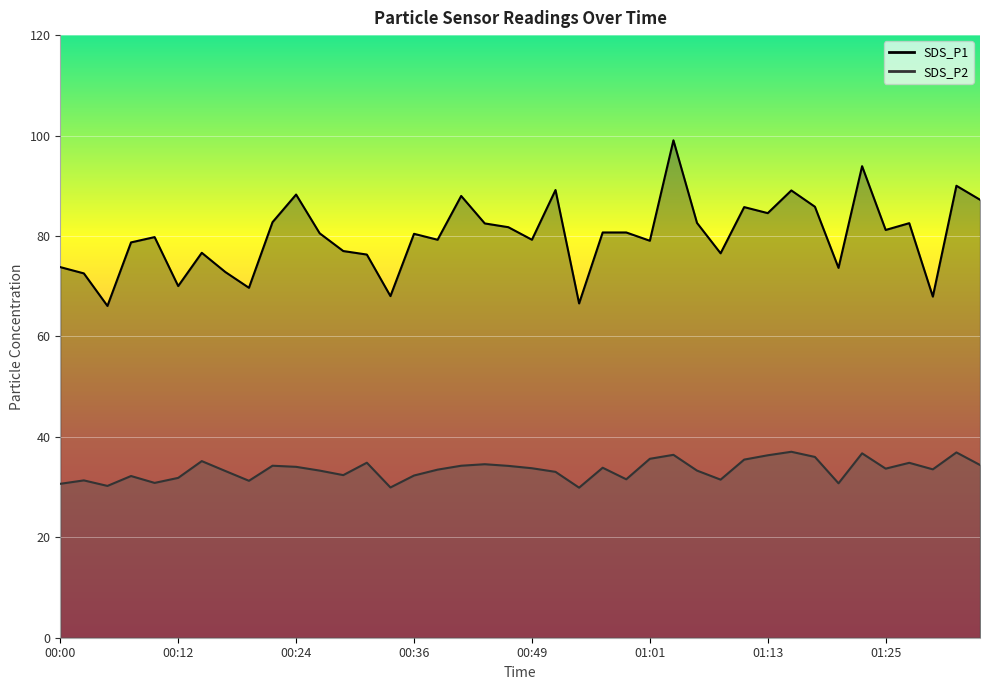

Reading left to right, what are all the values shown in this chart?

SDS_P1: 00:00=73.8	00:02=72.5	00:05=66.1	00:07=78.7	00:09=79.8	00:12=70.0	00:14=76.7	00:17=72.8	00:19=69.7	00:22=82.8	00:24=88.2	00:27=80.5	00:29=77.0	00:32=76.3	00:34=68.0	00:36=80.4	00:39=79.2	00:41=88.0	00:44=82.5	00:46=81.8	00:49=79.2	00:51=89.2	00:54=66.6	00:56=80.7	00:58=80.7	01:01=79.0	01:03=99.0	01:06=82.6	01:08=76.5	01:11=85.8	01:13=84.5	01:16=89.1	01:18=85.8	01:21=73.7	01:23=93.9	01:25=81.2	01:28=82.5	01:30=67.9	01:33=90.0	01:35=87.2
SDS_P2: 00:00=30.6	00:02=31.3	00:05=30.2	00:07=32.2	00:09=30.8	00:12=31.8	00:14=35.2	00:17=33.2	00:19=31.2	00:22=34.2	00:24=34.0	00:27=33.3	00:29=32.4	00:32=34.9	00:34=29.9	00:36=32.3	00:39=33.5	00:41=34.2	00:44=34.5	00:46=34.2	00:49=33.8	00:51=33.0	00:54=29.9	00:56=33.9	00:58=31.6	01:01=35.6	01:03=36.4	01:06=33.3	01:08=31.5	01:11=35.5	01:13=36.3	01:16=37.0	01:18=36.0	01:21=30.8	01:23=36.7	01:25=33.7	01:28=34.8	01:30=33.5	01:33=36.9	01:35=34.4